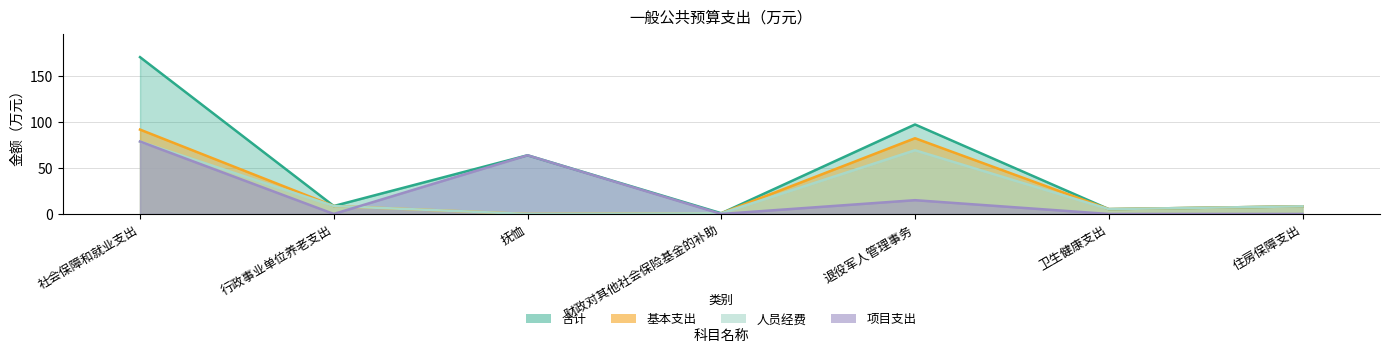

How many values in the 人员经费 series are below 8?

3